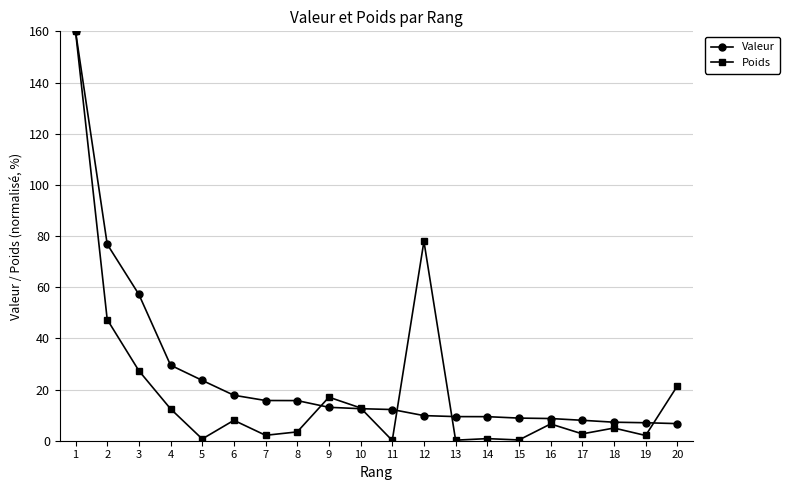

Which series has the largest range (max minus min)?

Poids